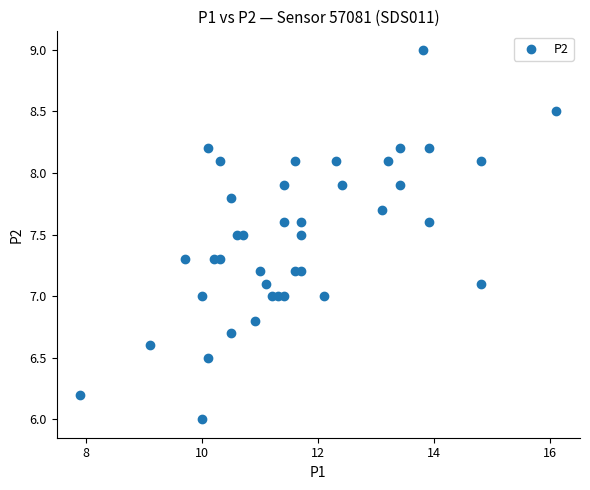

What is the range of Y values (max minus min)?

3.0